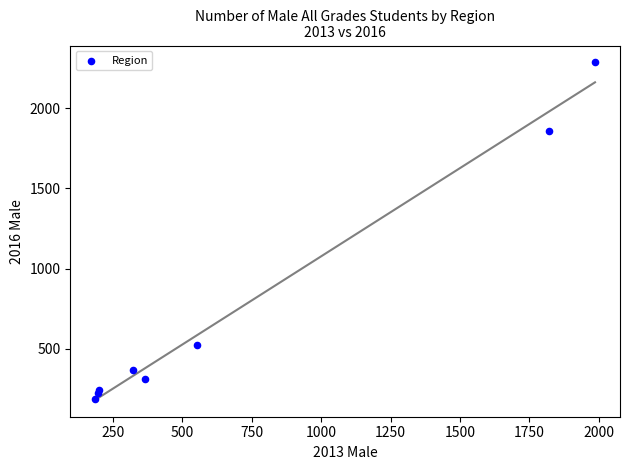

What Y value in the scatter plot is closest to 1236?

1857